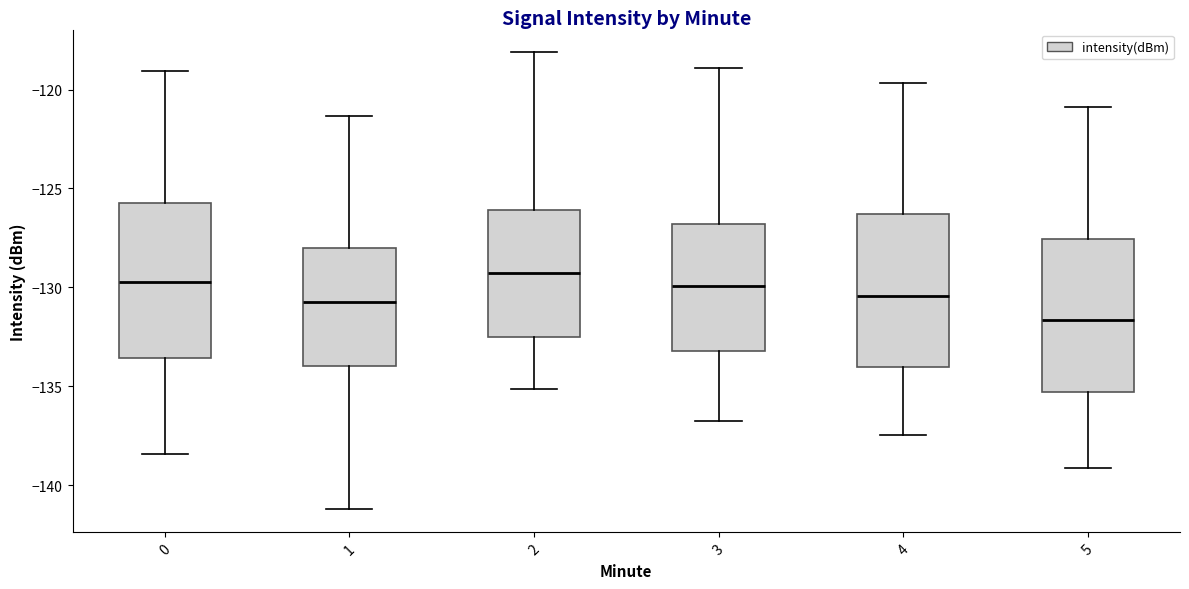

Reading left to right, read every box against the y-axis: the position of its median line, the range the box covers, and the ends of its whiskers. The values are not printed on the chart, so give them approximately, as read against the axis.

0: median -129.5, box -133.5 to -125.5, whiskers -138.5 to -119.0
1: median -130.5, box -134.0 to -128.0, whiskers -141.0 to -121.5
2: median -129.5, box -132.5 to -126.0, whiskers -135.0 to -118.0
3: median -130.0, box -133.0 to -127.0, whiskers -137.0 to -119.0
4: median -130.5, box -134.0 to -126.5, whiskers -137.5 to -119.5
5: median -131.5, box -135.5 to -127.5, whiskers -139.0 to -121.0